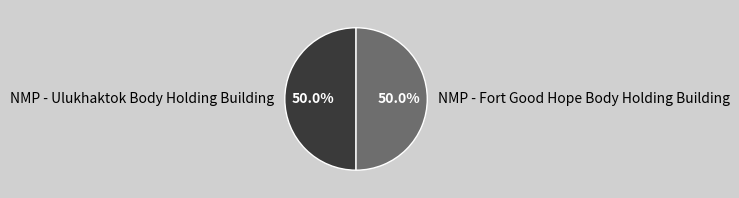

Combined, do NMP - Fort Good Hope Body Holding Building and NMP - Ulukhaktok Body Holding Building account for over 50%?

Yes